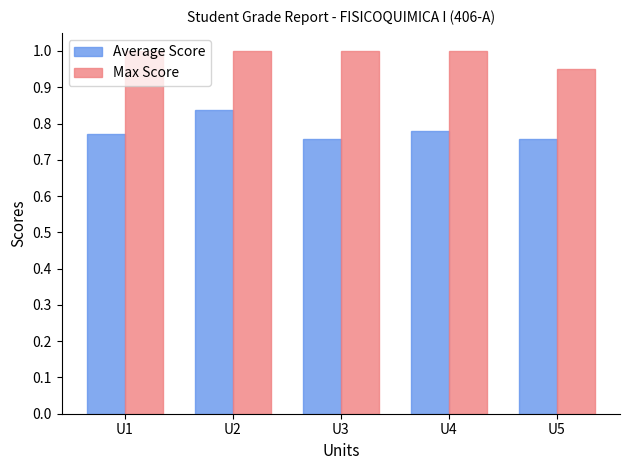

Count the number of categories in the chart.

5